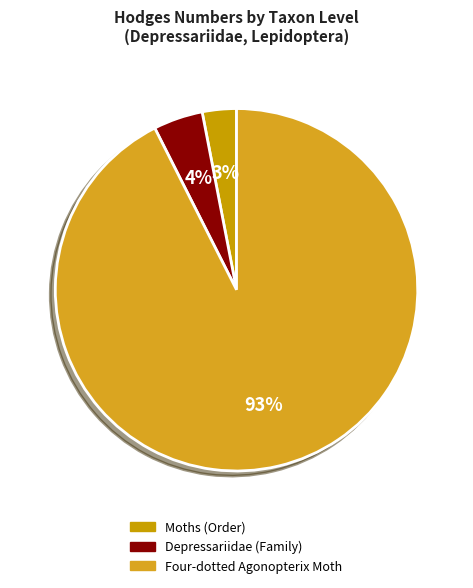

Rank the categories by value from highest to lowest.

Four-dotted Agonopterix Moth, Depressariidae (Family), Moths (Order)